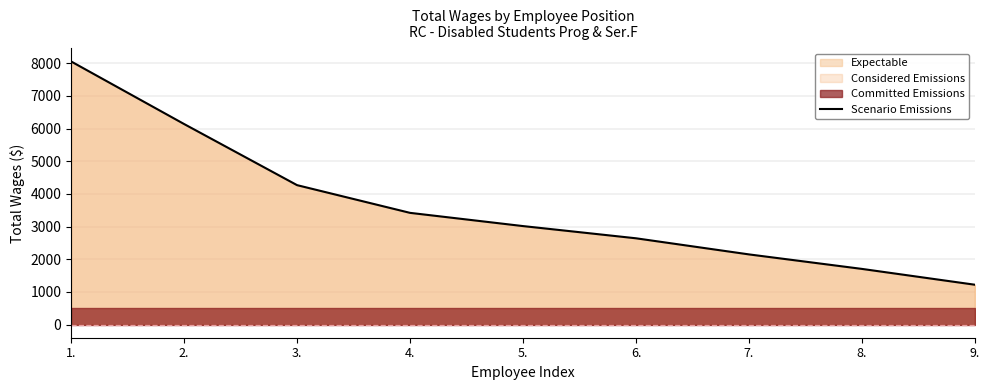

Which category has the lowest value across all series?

9.